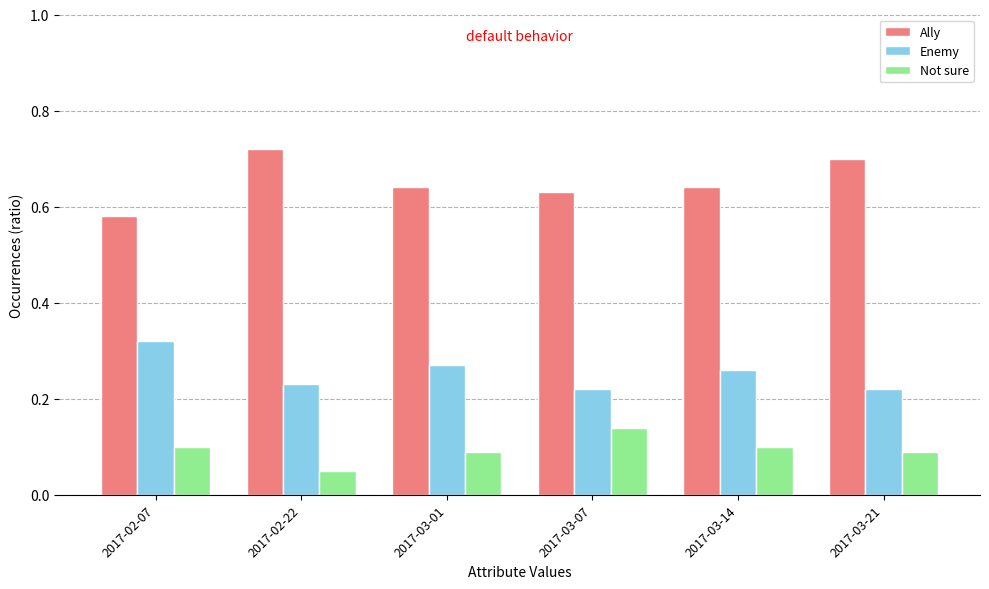

At which label is Ally closest to 0?

2017-02-07